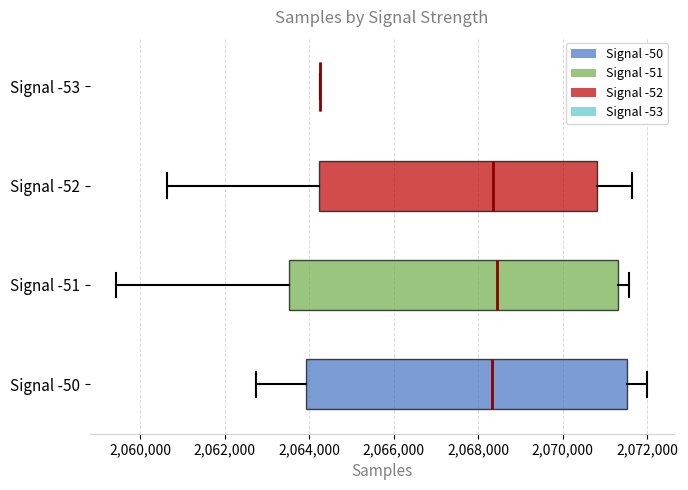

Where is the left edge of the box for Signal -52 on the x-axis? The values are not printed on the chart, so give them approximately, as read against the axis.

2064200